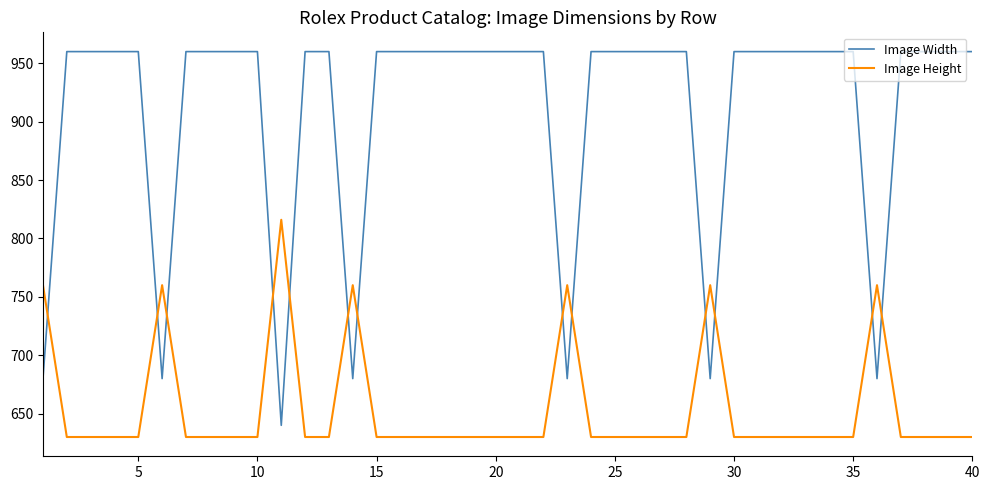

Rank the series by their average value, from lowest to highest.

Image Height, Image Width